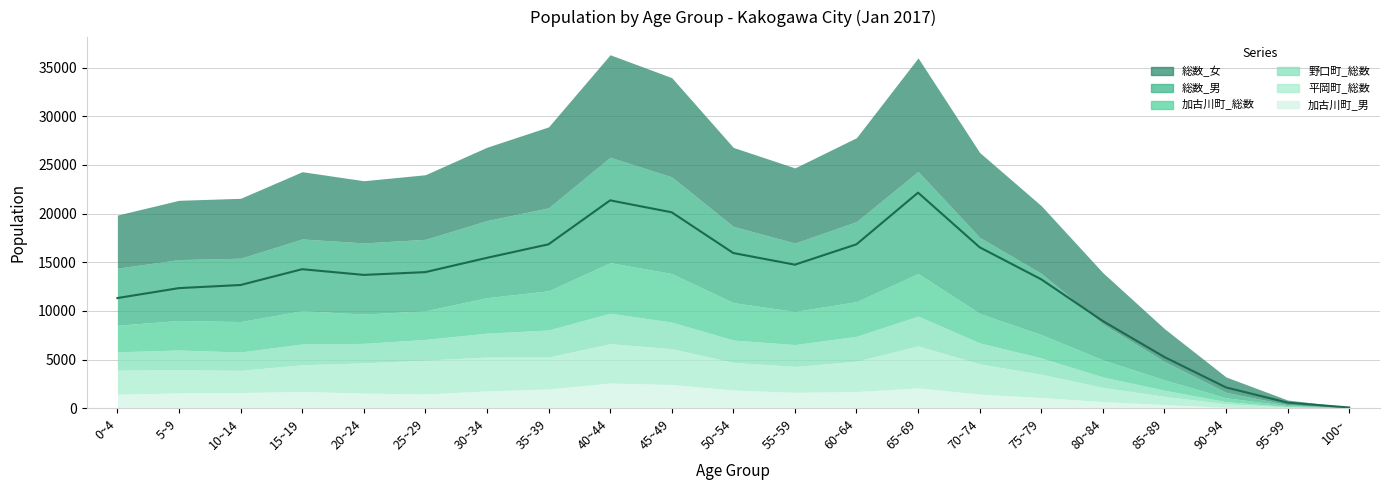

Reading left to right, list all the values displayed in this chart.

総数_女: 0~4=5451	5~9=6089	10~14=6154	15~19=6910	20~24=6389	25~29=6637	30~34=7537	35~39=8313	40~44=10528	45~49=10194	50~54=8116	55~59=7721	60~64=8619	65~69=11662	70~74=8716	75~79=6951	80~84=5279	85~89=3374	90~94=1578	95~99=478	100~=65
総数_男: 0~4=5868	5~9=6253	10~14=6507	15~19=7374	20~24=7309	25~29=7347	30~34=7916	35~39=8529	40~44=10830	45~49=9936	50~54=7829	55~59=7029	60~64=8224	65~69=10488	70~74=7818	75~79=6293	80~84=3679	85~89=1886	90~94=559	95~99=97	100~=9
加古川町_総数: 0~4=2726	5~9=3041	10~14=3131	15~19=3416	20~24=3015	25~29=2936	30~34=3650	35~39=4026	40~44=5194	45~49=4991	50~54=3846	55~59=3403	60~64=3563	65~69=4375	70~74=3027	75~79=2395	80~84=1759	85~89=1068	90~94=399	95~99=103	100~=11
野口町_総数: 0~4=1888	5~9=2027	10~14=1883	15~19=2137	20~24=2000	25~29=2127	30~34=2452	35~39=2774	40~44=3133	45~49=2728	50~54=2295	55~59=2246	60~64=2553	65~69=3065	70~74=2152	75~79=1680	80~84=1073	85~89=625	90~94=221	95~99=53	100~=11
平岡町_総数: 0~4=2475	5~9=2375	10~14=2283	15~19=2743	20~24=3104	25~29=3476	30~34=3480	35~39=3288	40~44=4044	45~49=3681	50~54=2841	55~59=2662	60~64=3125	65~69=4314	70~74=3120	75~79=2395	80~84=1459	85~89=851	90~94=354	95~99=97	100~=11
加古川町_男: 0~4=1437	5~9=1577	10~14=1610	15~19=1722	20~24=1557	25~29=1467	30~34=1781	35~39=1976	40~44=2586	45~49=2436	50~54=1870	55~59=1630	60~64=1713	65~69=2091	70~74=1441	75~79=1096	80~84=679	85~89=373	90~94=100	95~99=15	100~=1